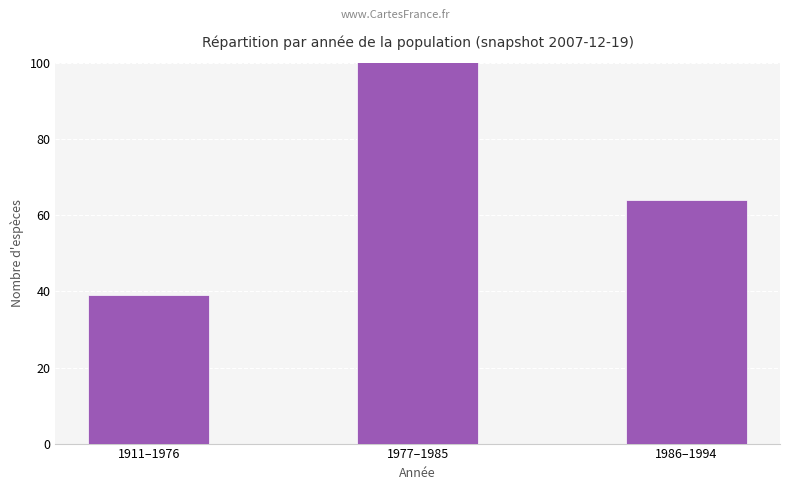

What value does the data have at 1977–1985, to the nearest 5?

105